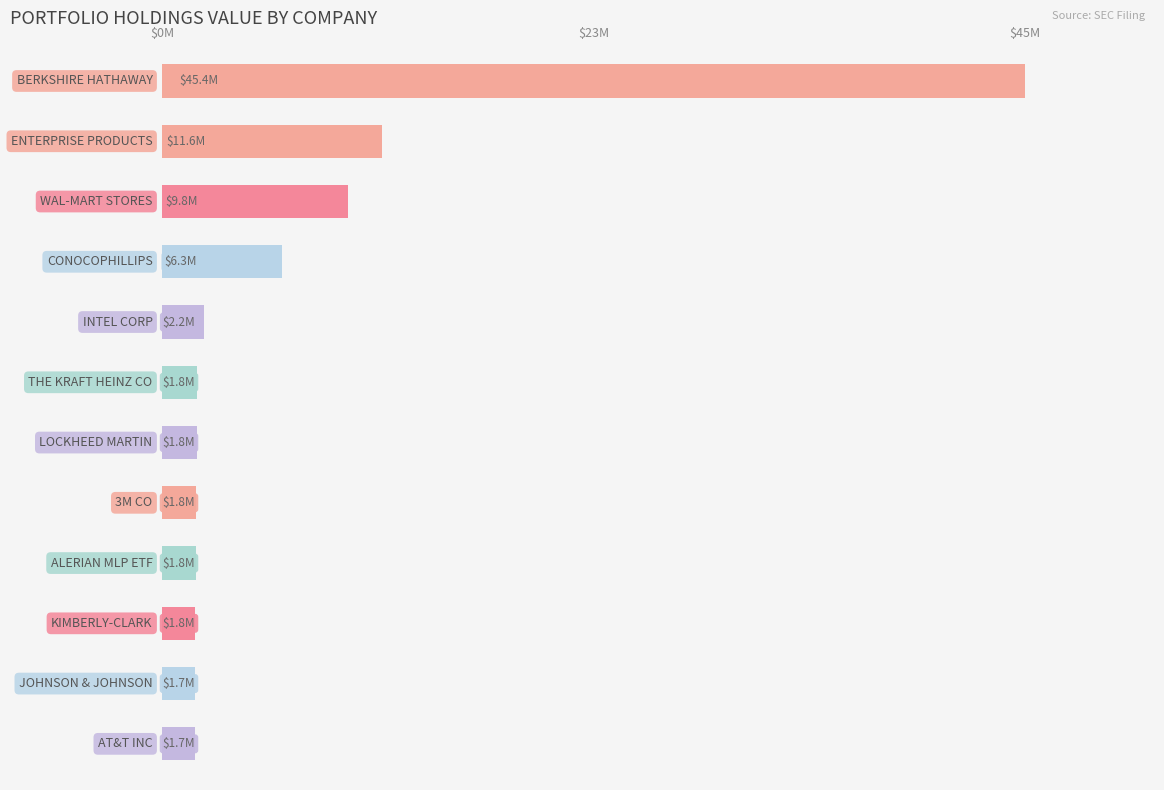

Does the chart contain stacked bars?

No